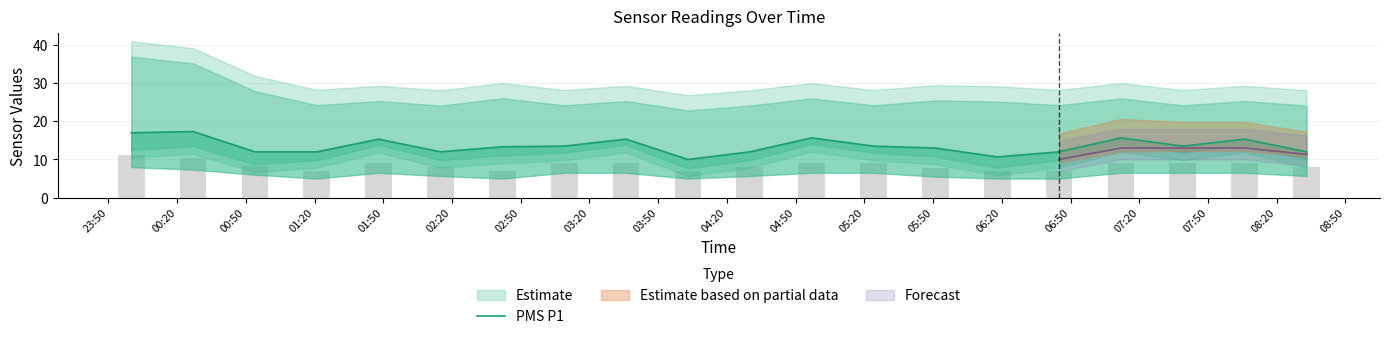

Reading left to right, what are all the values shown in this chart?

17.0	17.3	12.0	12.0	15.3	12.0	13.3	13.5	15.3	10.0	12.0	15.7	13.5	13.0	10.7	12.0	15.7	13.5	15.3	12.0